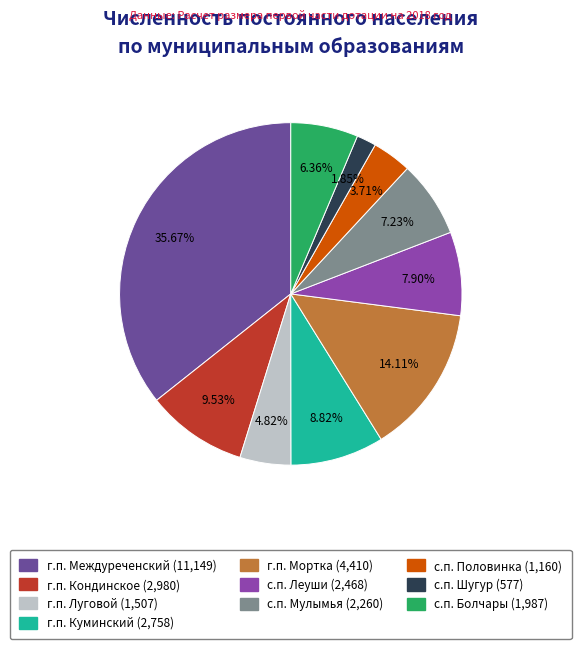

Count the number of slices in the pie.

10